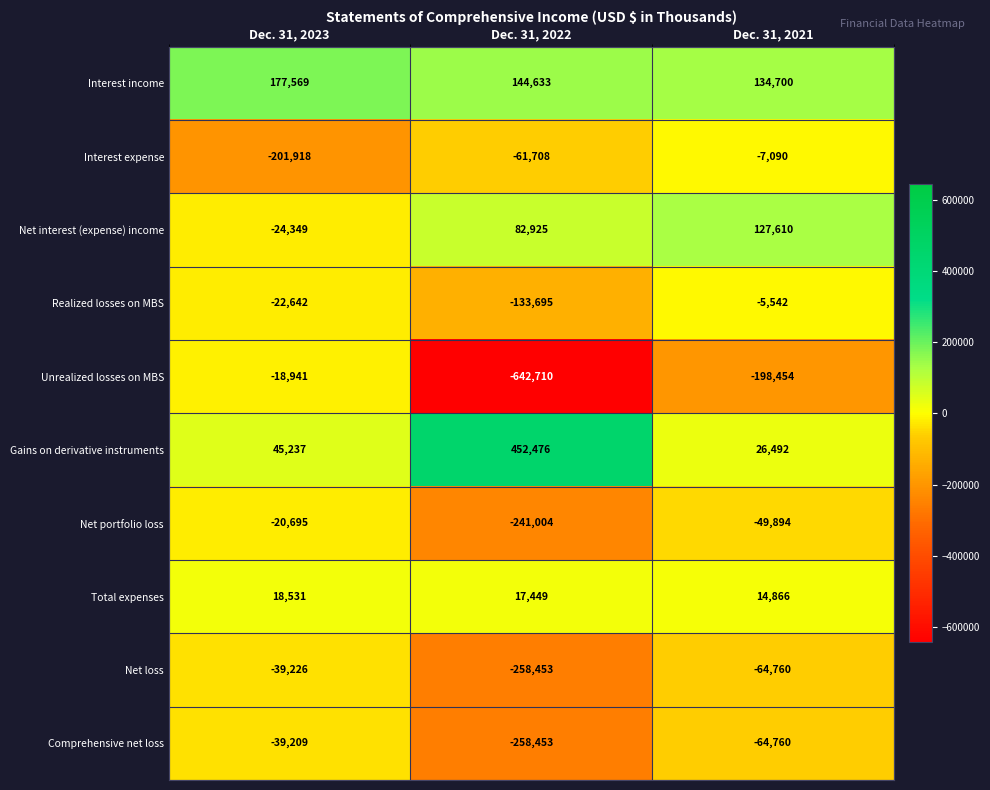

Reading left to right, what are all the values shown in this chart?

Interest income: 177569	144633	134700
Interest expense: -201918	-61708	-7090
Net interest (expense) income: -24349	82925	127610
Realized losses on MBS: -22642	-133695	-5542
Unrealized losses on MBS: -18941	-642710	-198454
Gains on derivative instruments: 45237	452476	26492
Net portfolio loss: -20695	-241004	-49894
Total expenses: 18531	17449	14866
Net loss: -39226	-258453	-64760
Comprehensive net loss: -39209	-258453	-64760